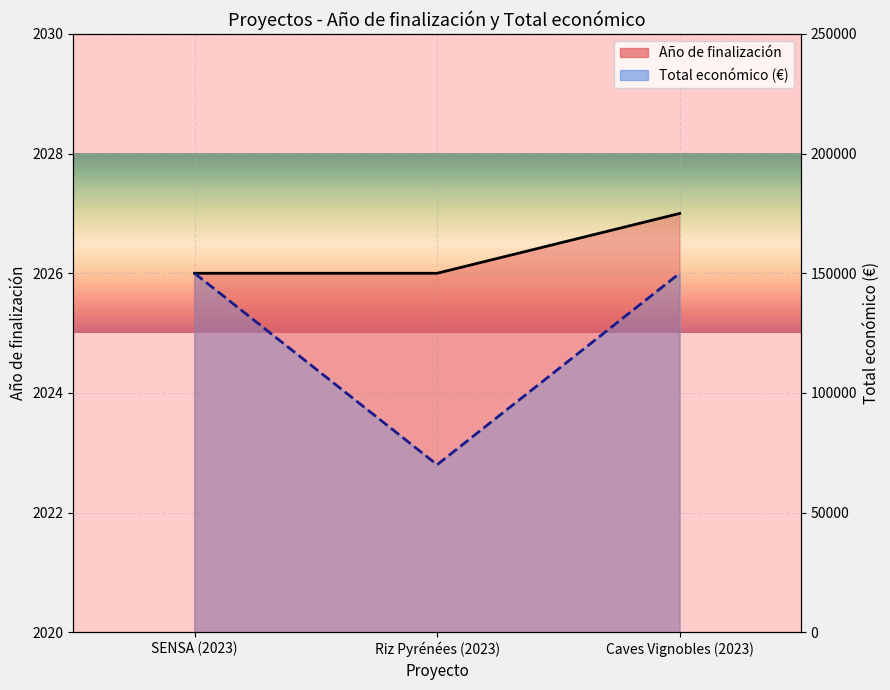

At which category is the sum across all series the highest?

Caves Vignobles (2023)